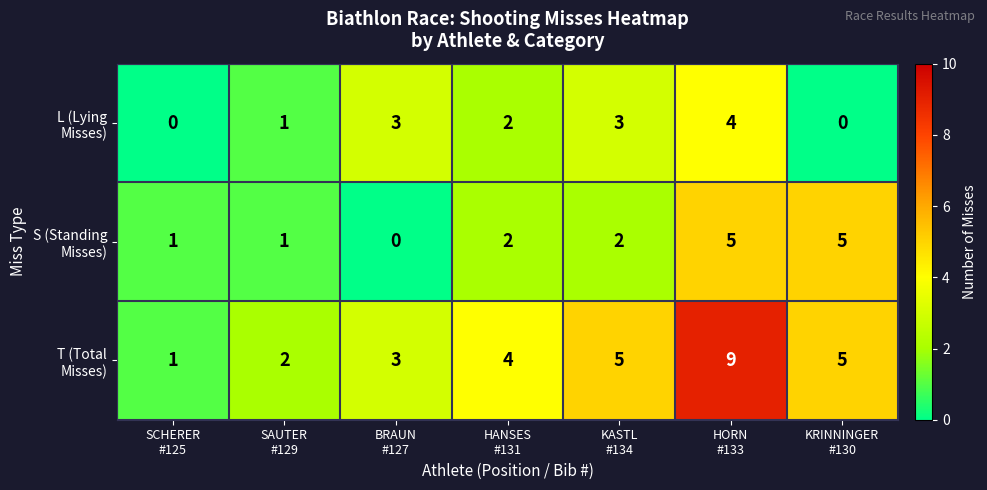

At how many categories does at least one series exceed 0?

7